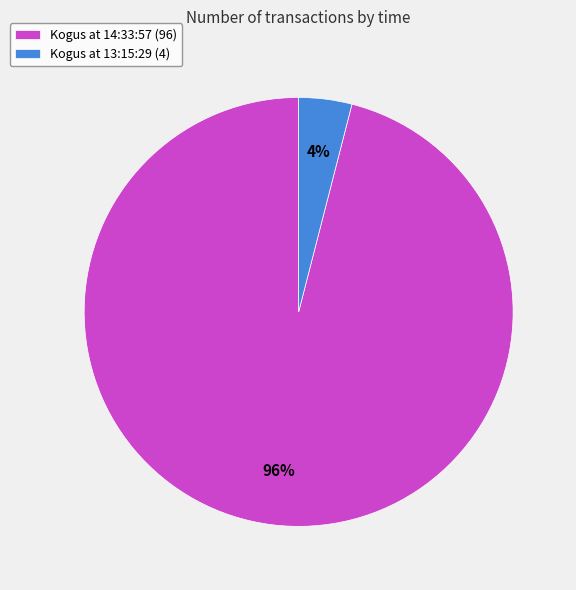

Is it true that Kogus at 13:15:29 (4) is 19% of the pie?

False